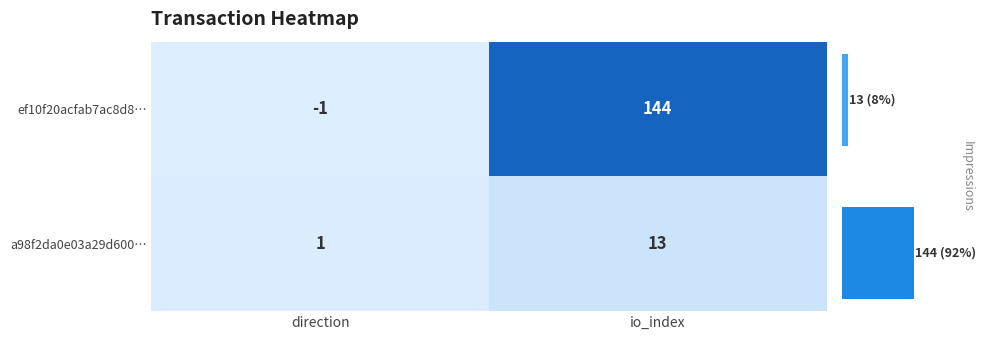

The a98f2da0e03a29d600… series shows 0 at direction. True or false?

False